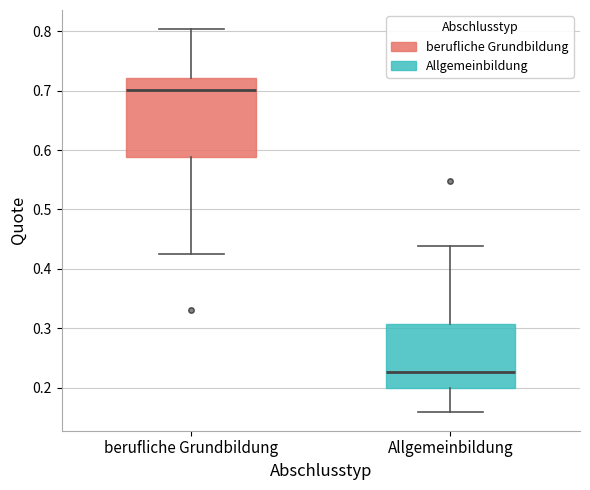

Reading left to right, transcribe this box plot: for each box, give where its median line is, the range the box spans, and where its two whiskers end, as read against the y-axis. The values are not printed on the chart, so give them approximately, as read against the axis.

berufliche Grundbildung: median 0.70, box 0.59 to 0.72, whiskers 0.42 to 0.80
Allgemeinbildung: median 0.23, box 0.20 to 0.31, whiskers 0.16 to 0.44